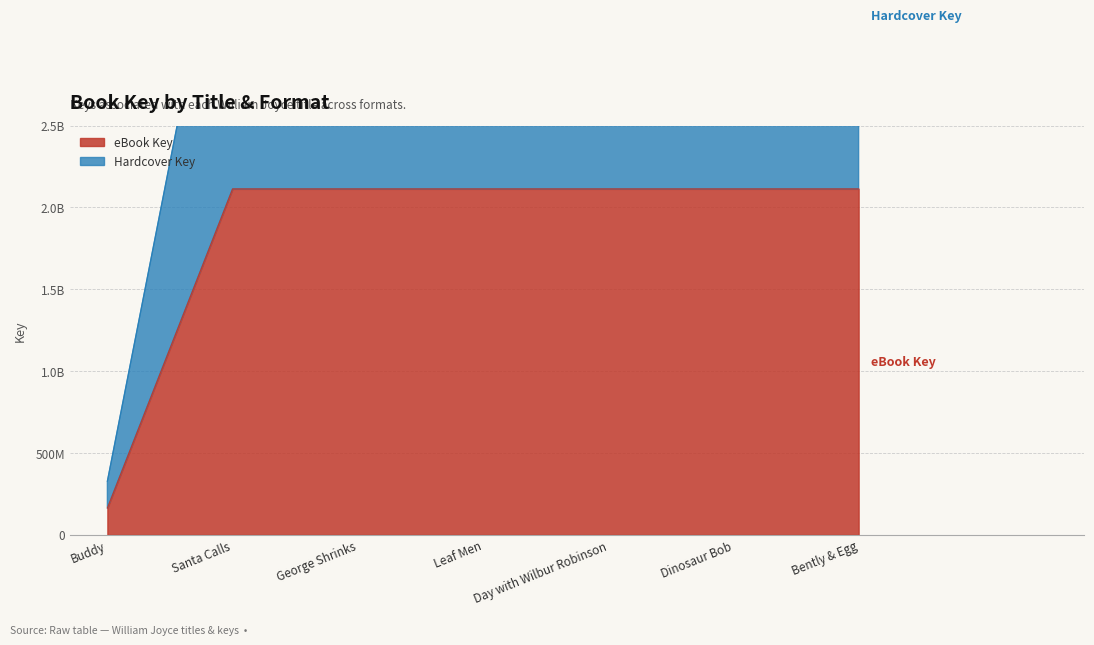

What is the minimum value shown in the chart?

163741900